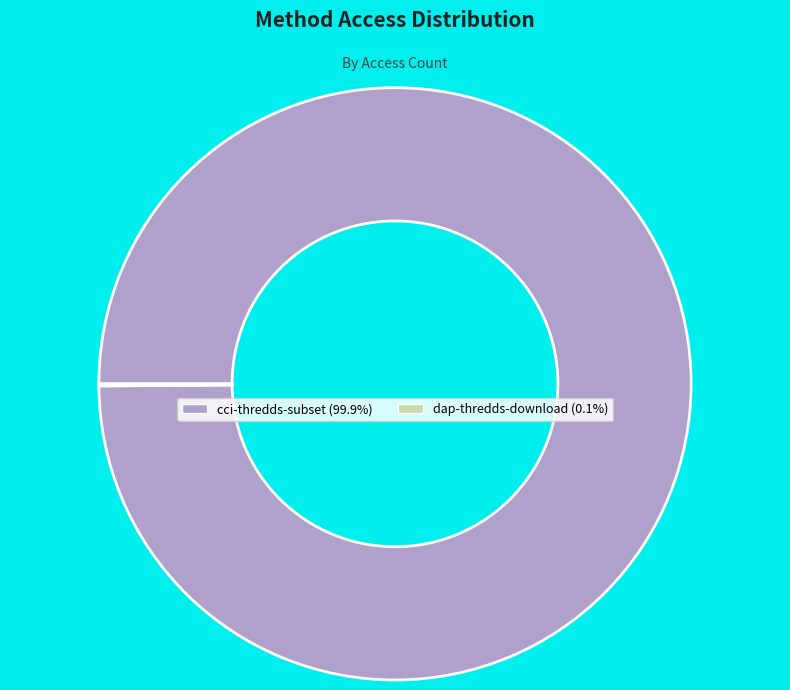

What is the largest slice in the pie chart?

cci-thredds-subset